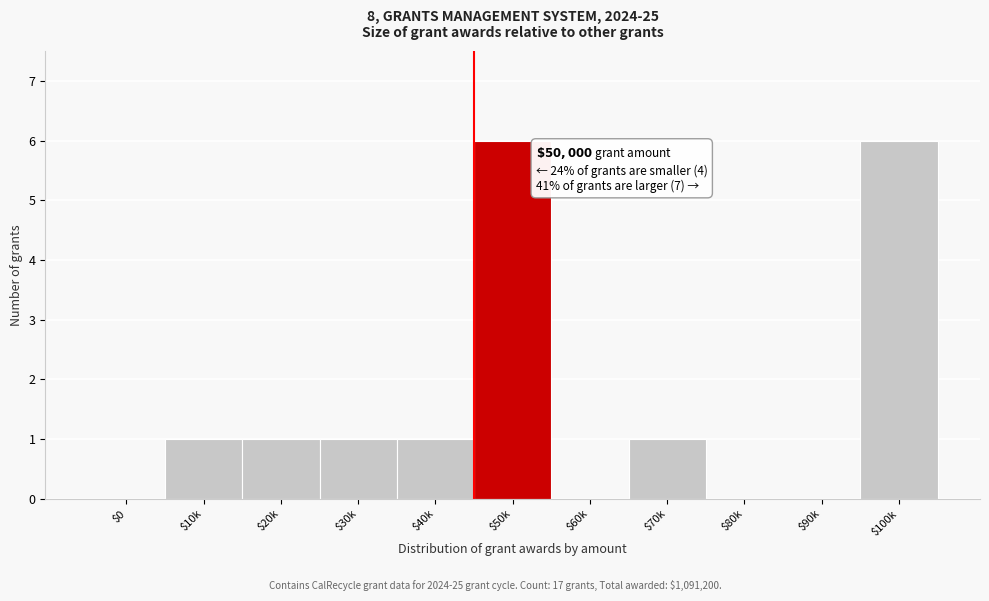

What is the greatest value displayed?

6